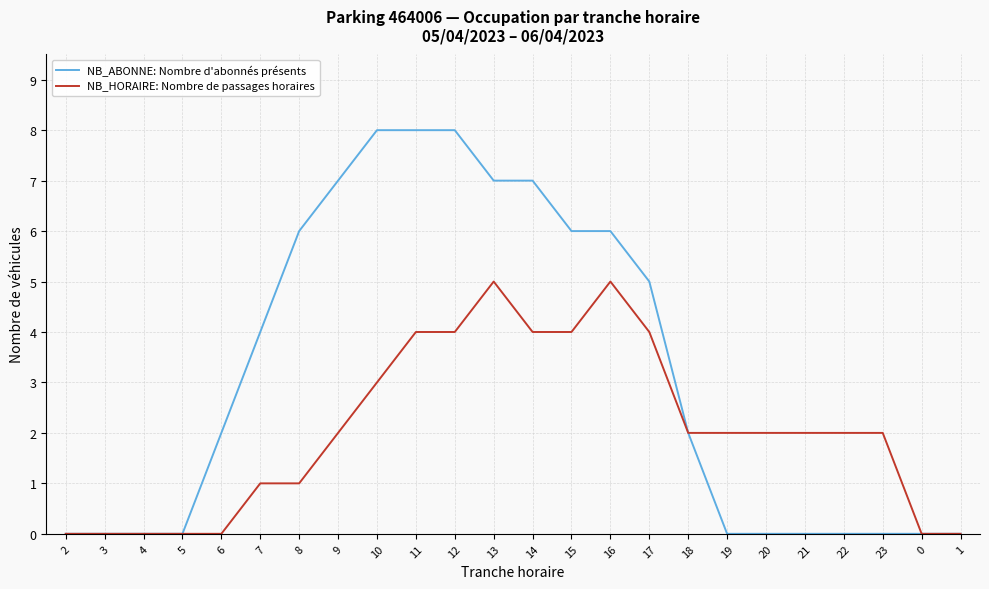

Reading right to left, what are all the values shown in this chart?

NB_ABONNE: Nombre d'abonnés présents: 0	0	0	0	0	0	0	2	5	6	6	7	7	8	8	8	7	6	4	2	0	0	0	0
NB_HORAIRE: Nombre de passages horaires: 0	0	2	2	2	2	2	2	4	5	4	4	5	4	4	3	2	1	1	0	0	0	0	0